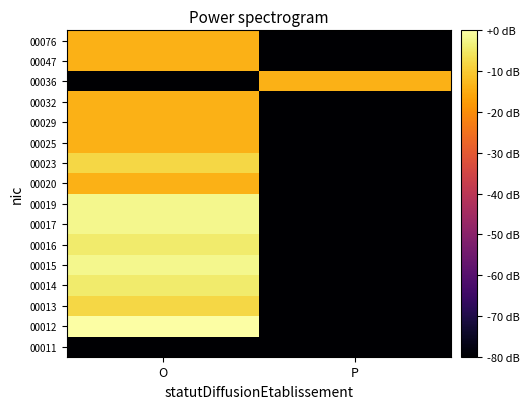

Count the number of categories in the chart.

2